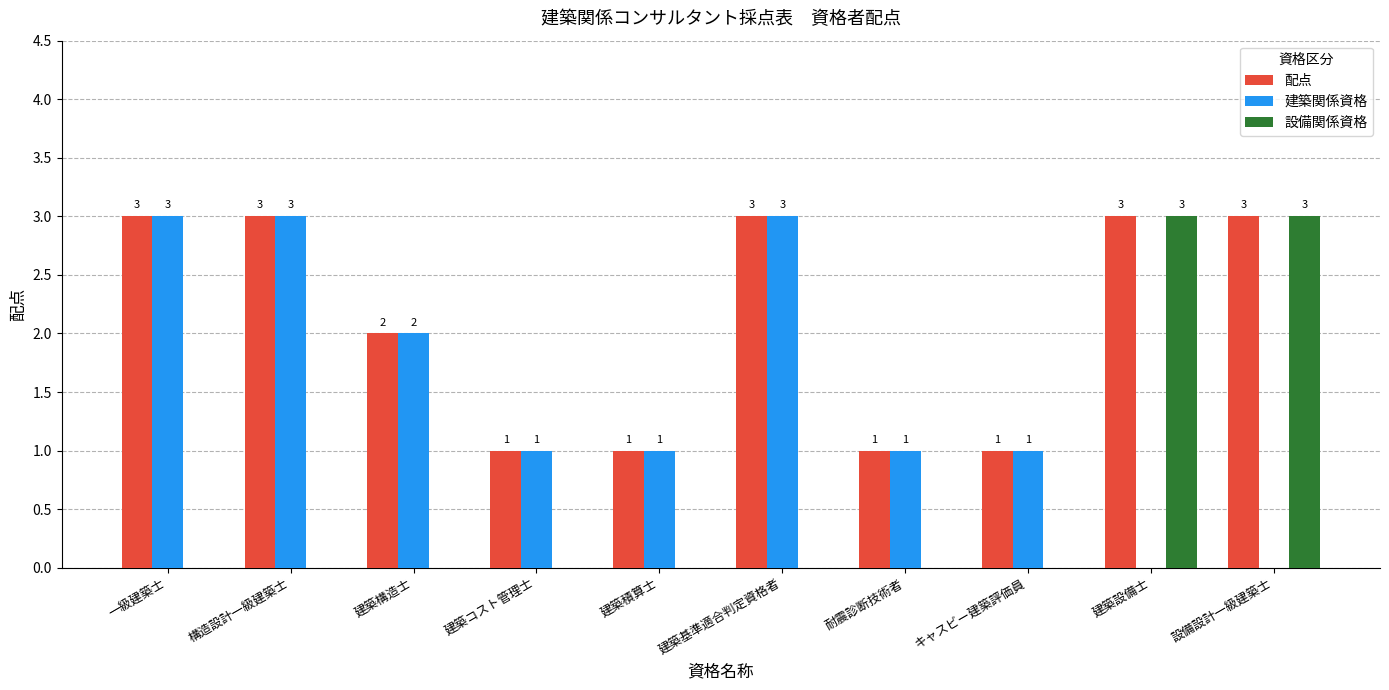

What is the highest value of the 建築関係資格 series?

3